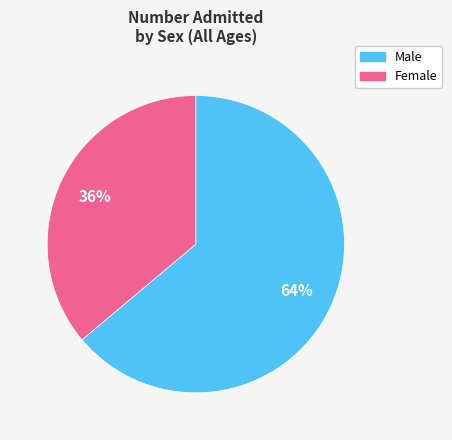

To the nearest percent, what percentage of the pie is Male?

64%